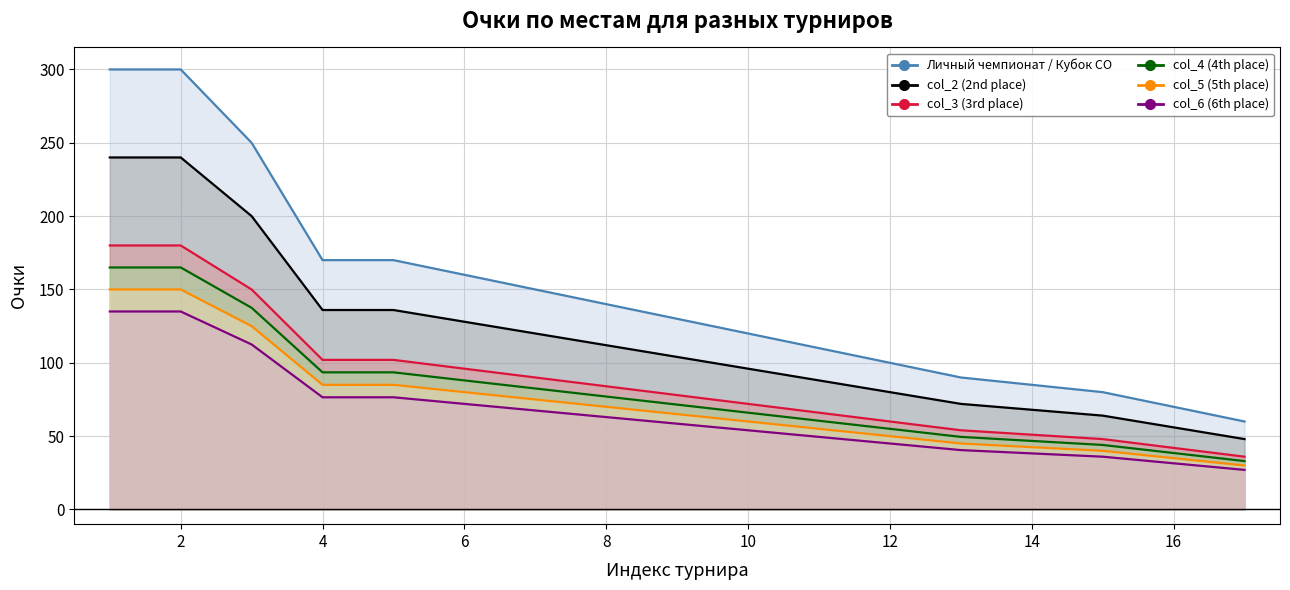

List the series in order of their peak value, lowest first.

col_6 (6th place), col_5 (5th place), col_4 (4th place), col_3 (3rd place), col_2 (2nd place), Личный чемпионат / Кубок СО